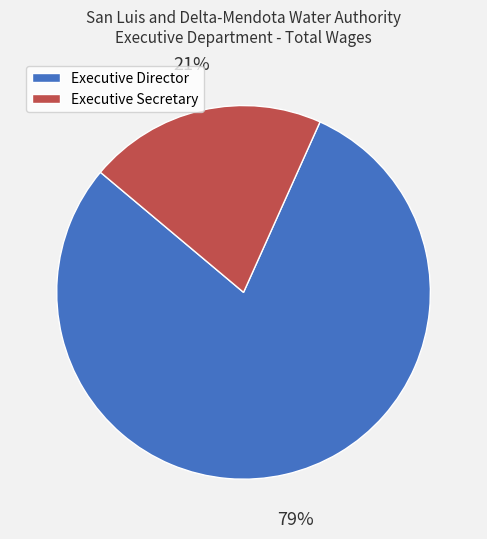

Which has a higher value, Executive Secretary or Executive Director?

Executive Director